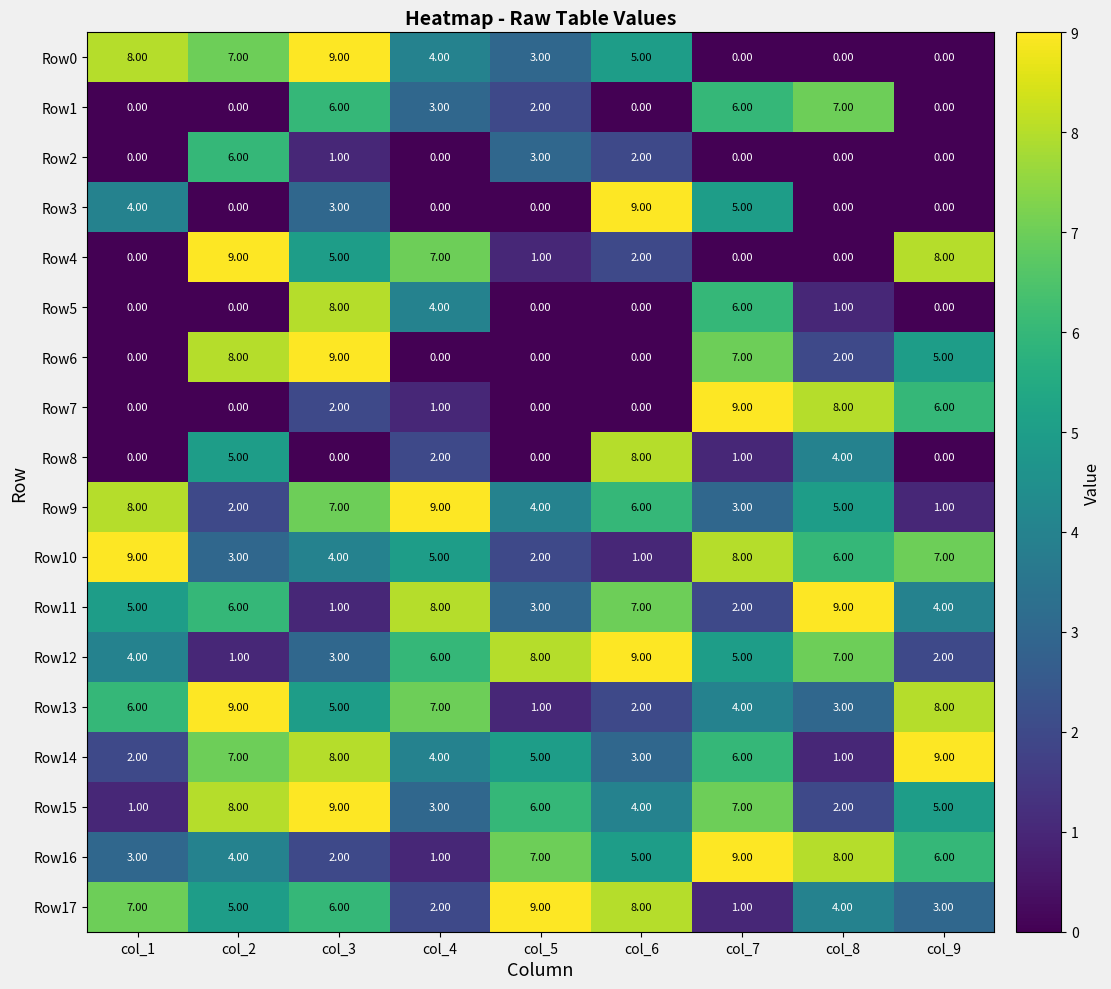

What is the difference between the Row17 values at col_7 and col_1?

6